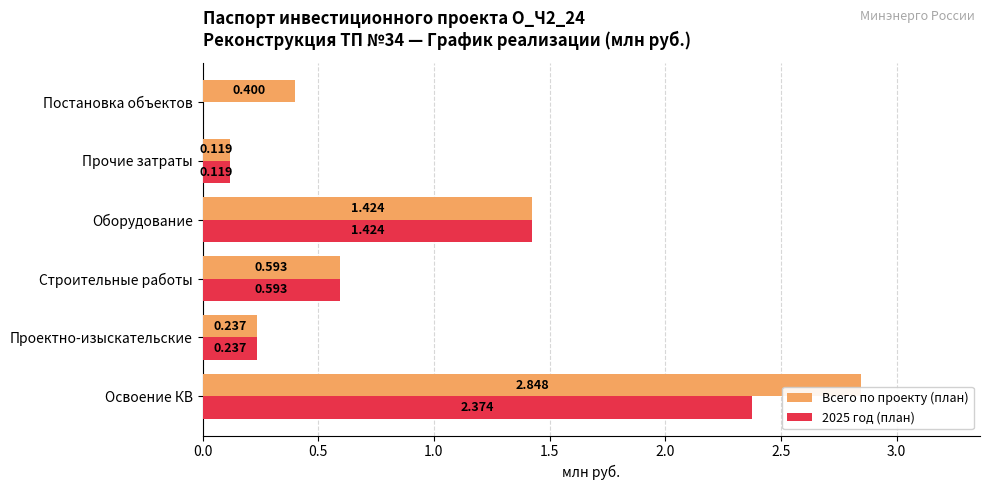

Is the value of Всего по проекту (план) at Оборудование greater than the value of 2025 год (план) at Проектно-изыскательские?

Yes